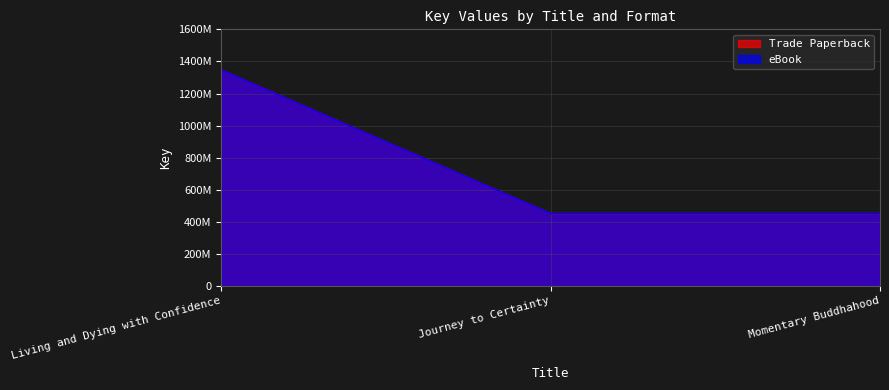

What is the approximate value of eBook at Momentary Buddhahood, to the nearest 10?

451425440